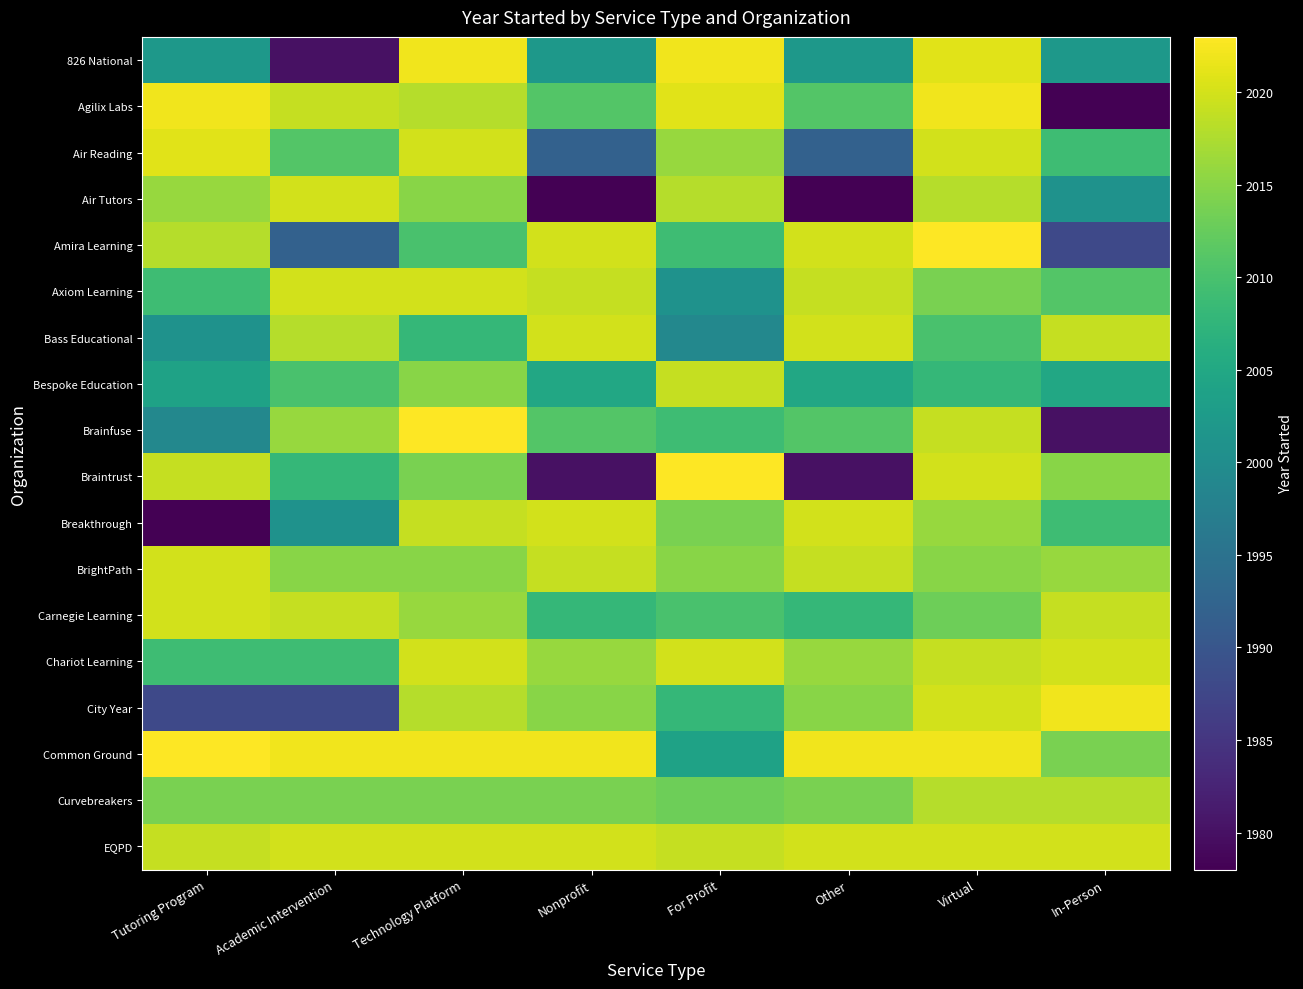

Which label corresponds to the largest value in the chart?

Virtual